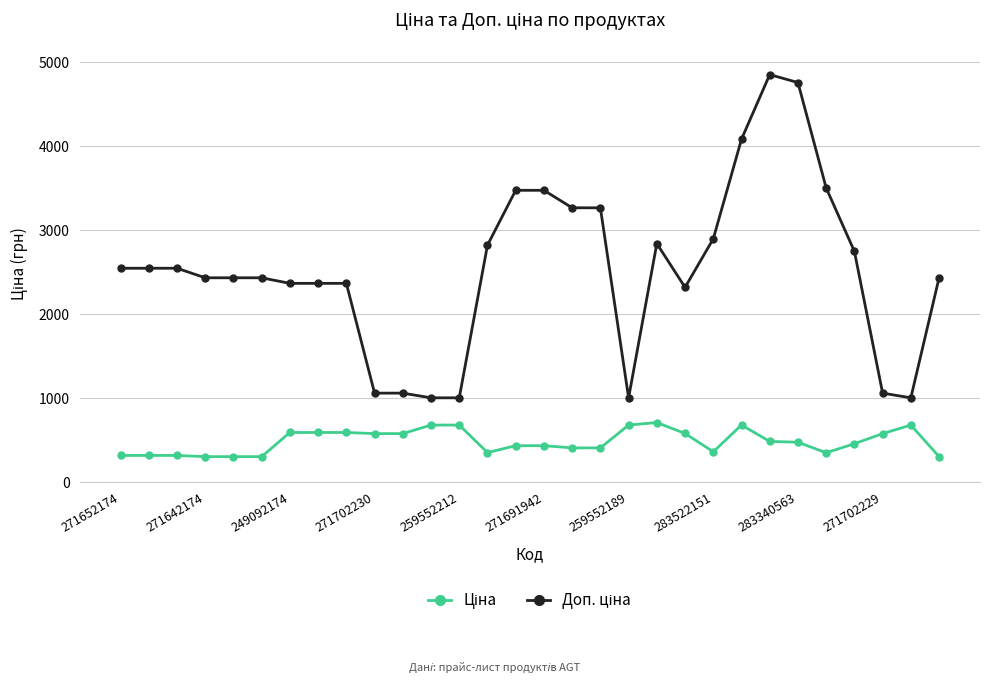

What is the minimum value shown in the chart?

304.1